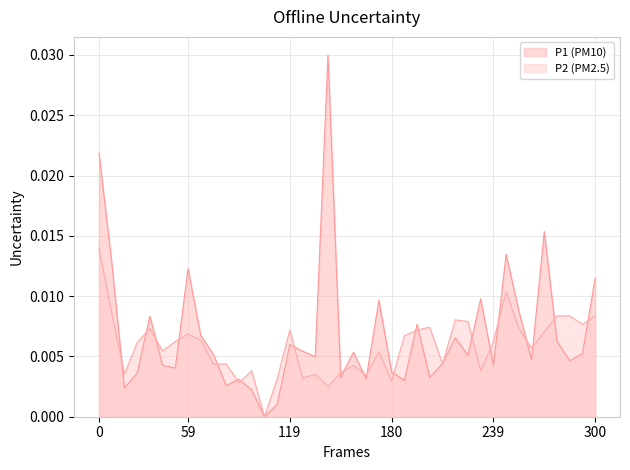

In P2, how many points are higher than both neighbors (excluding endpoints)?

10